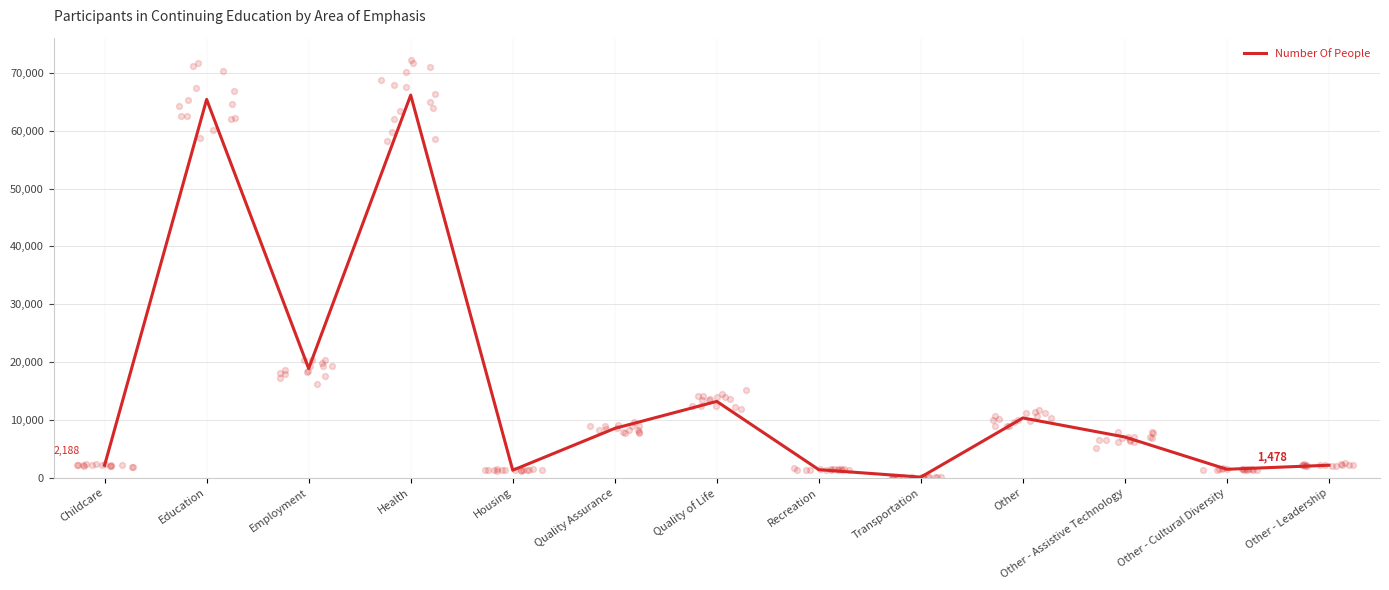

What is the change in value from Education to Employment?

-46509